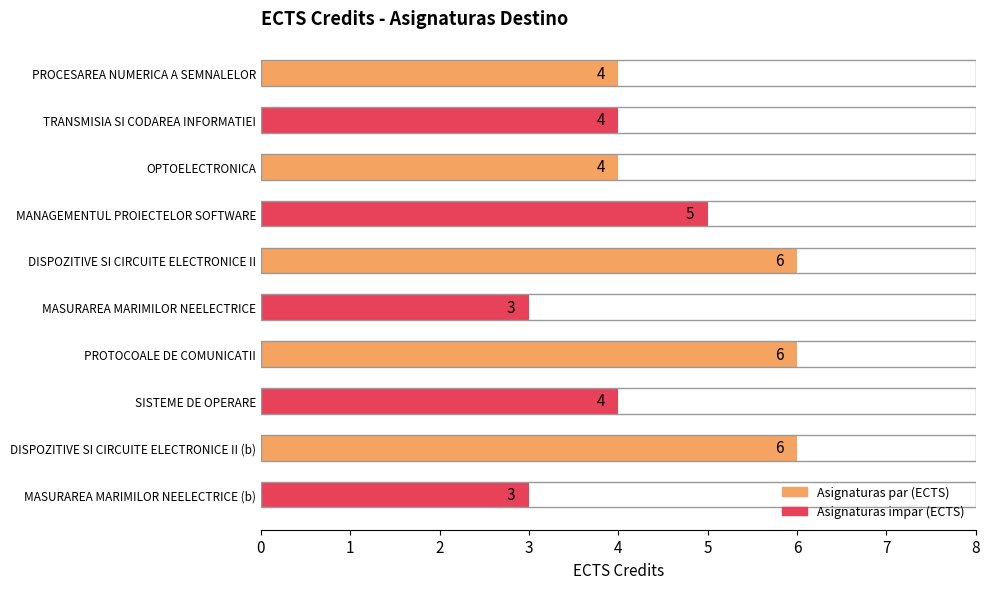

What is the maximum value shown in the chart?

6